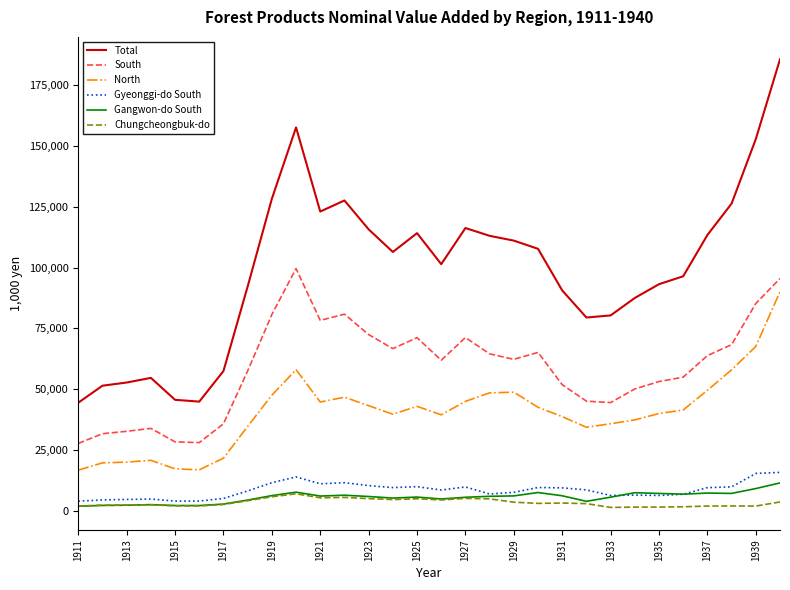

Which series has the largest total across all categories?

Total